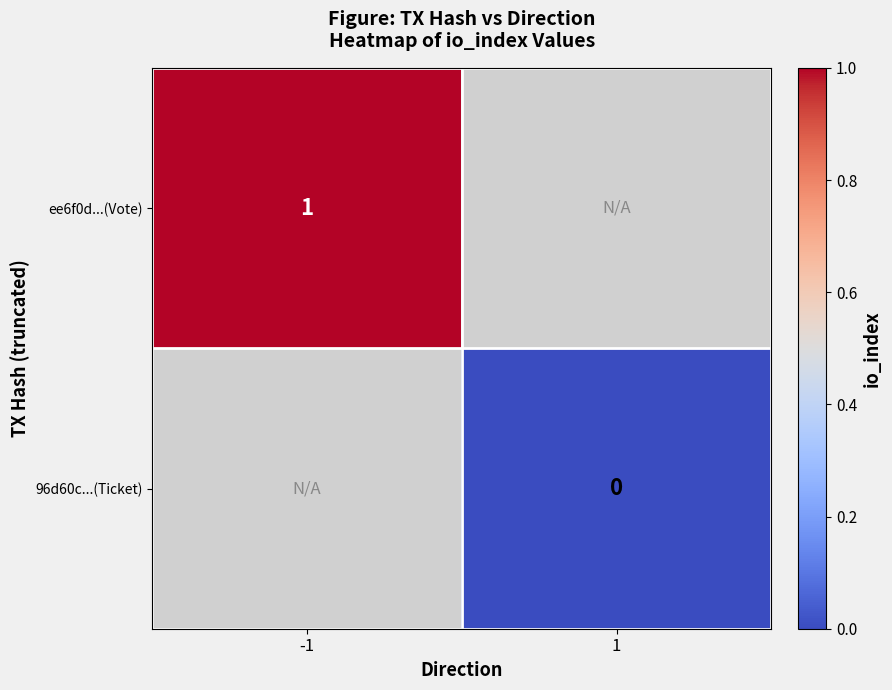

Which category has the lowest value across all series?

1